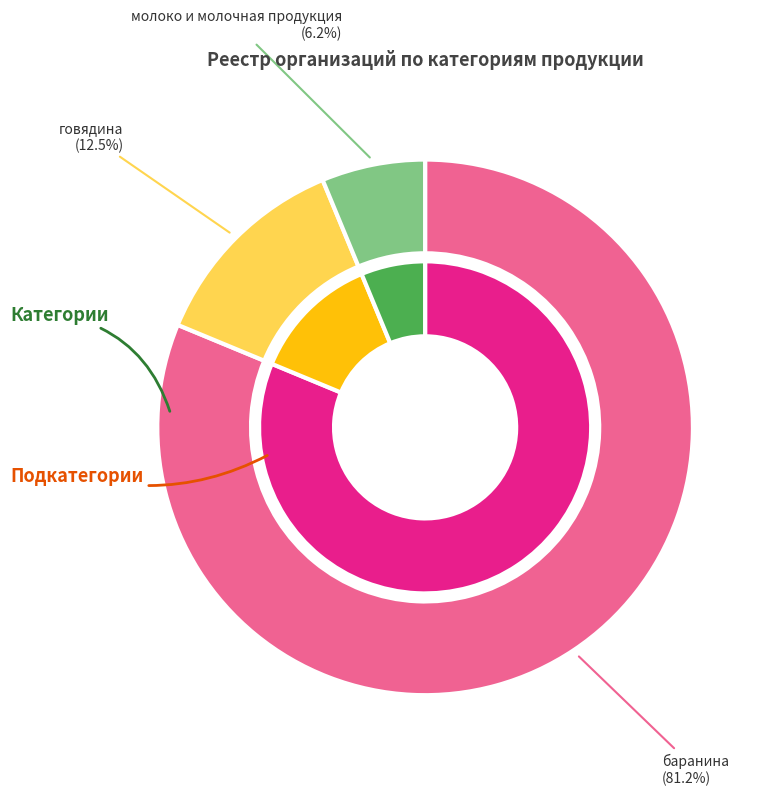

To the nearest percent, what is the combined percentage of Мясо и мясопродукты / говядина and Мясо и мясопродукты / баранина?

94%